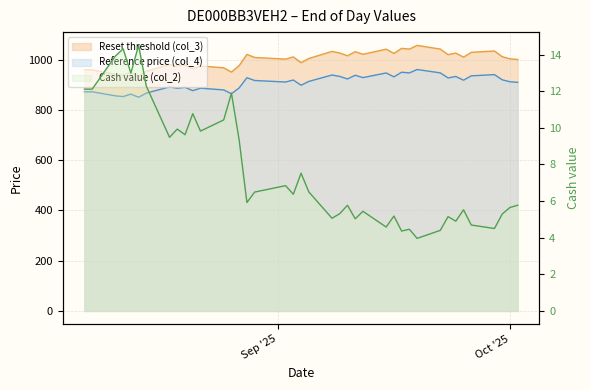

What is the sum of the Reset threshold (col_3) values at 2025-09-10 and 2025-09-08?

2049.2